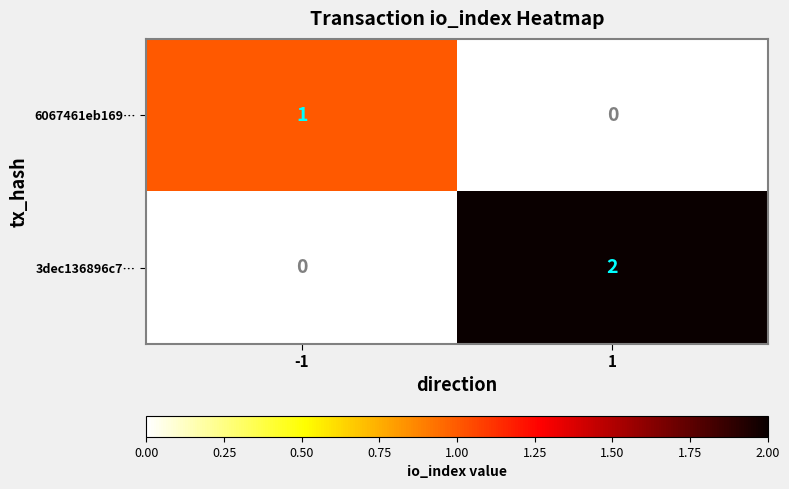

At which category is the sum across all series the highest?

1